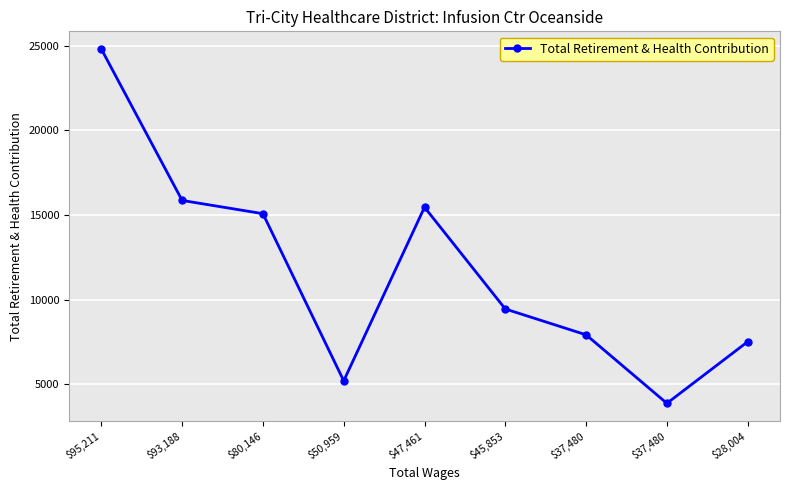

What is the value of the 1st point from the left?

24793